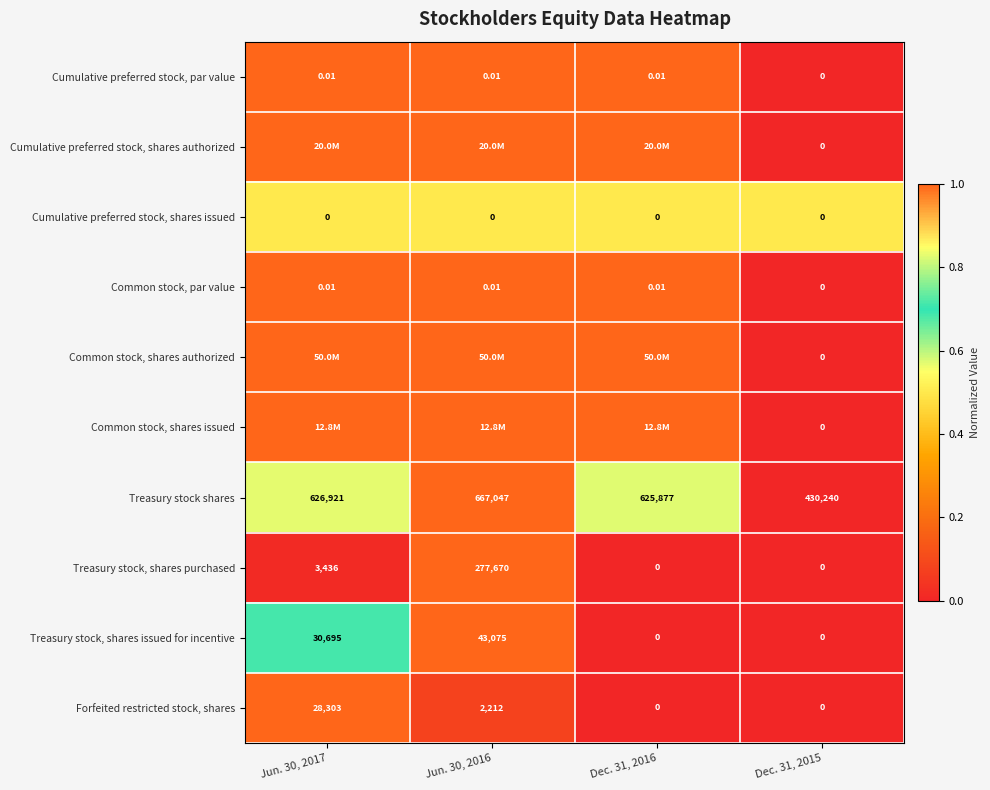

Is the value of Common stock, par value at Jun. 30, 2017 greater than the value of Cumulative preferred stock, shares issued at Dec. 31, 2016?

Yes